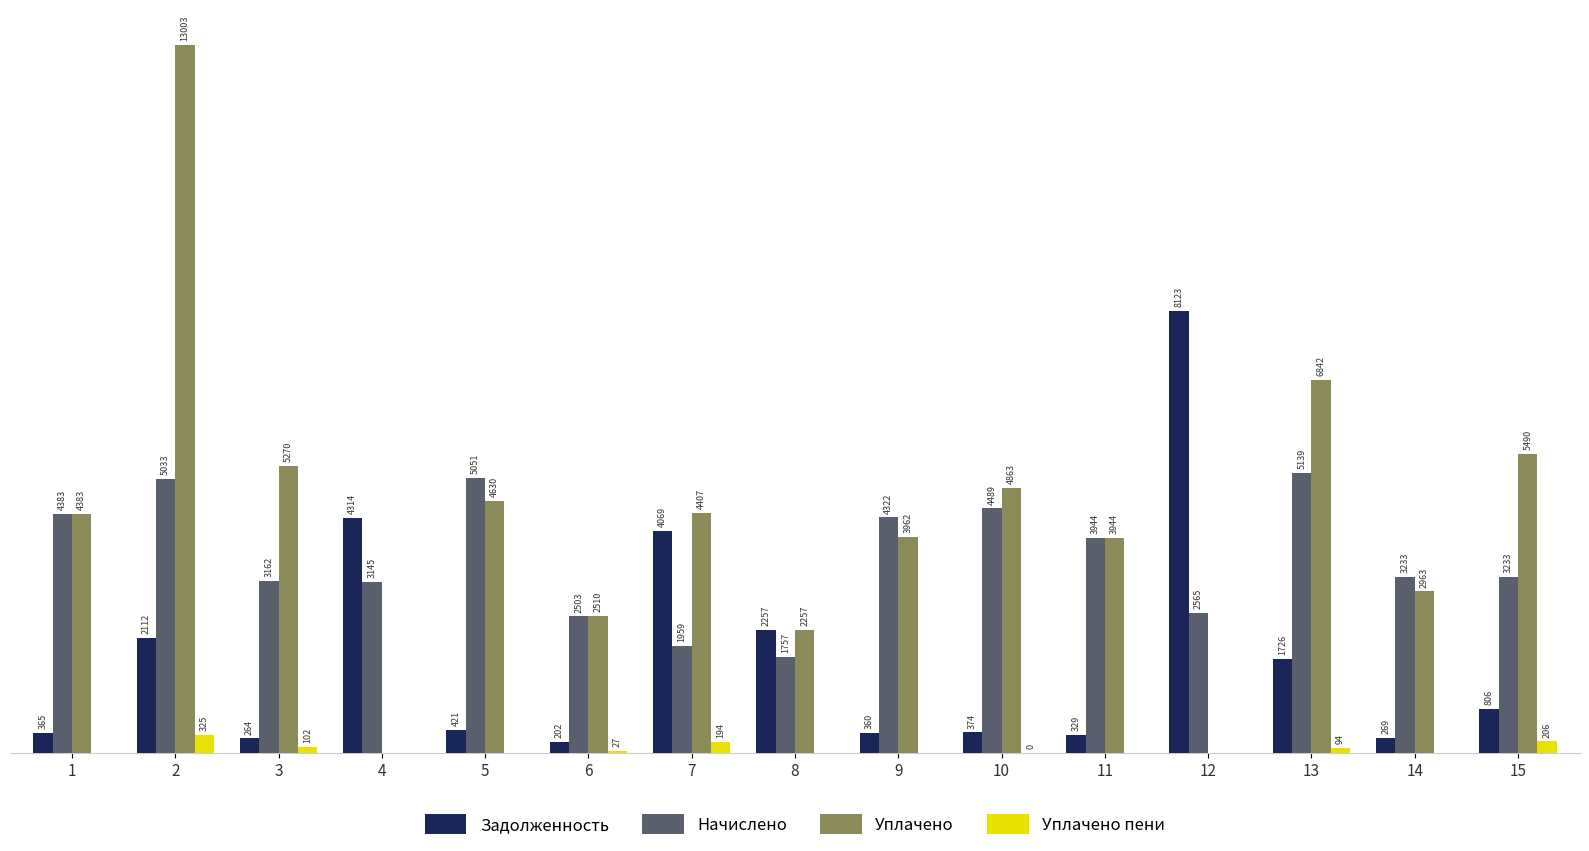

Between 12 and 13, which series saw the biggest shift?

Уплачено